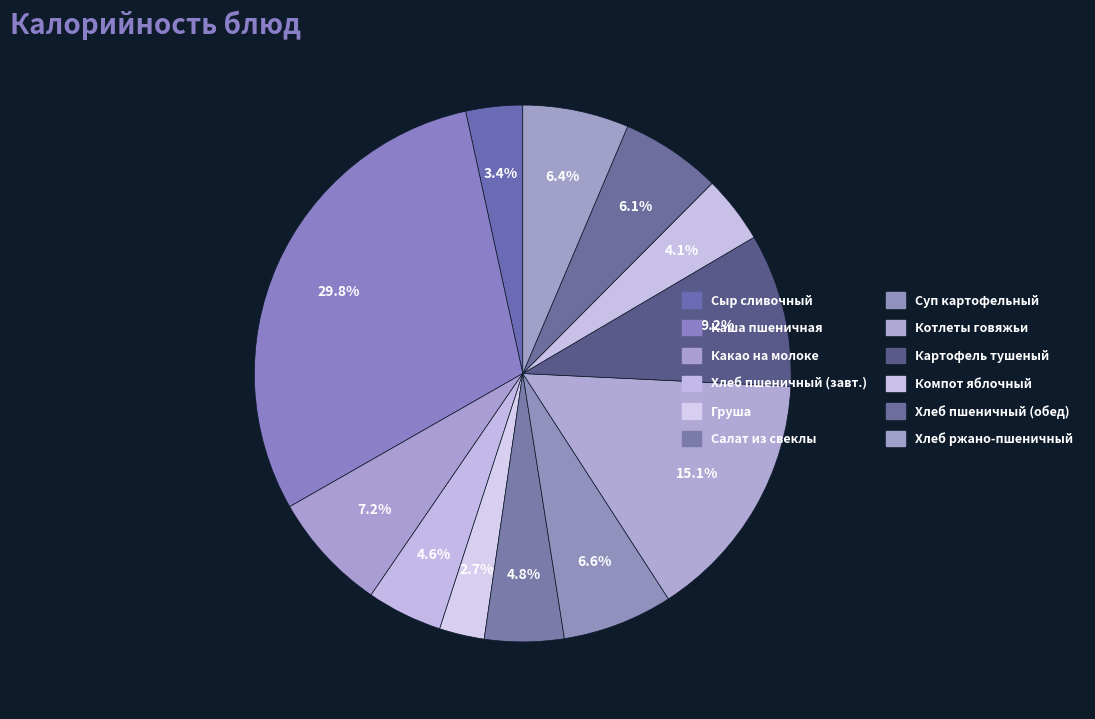

The Хлеб пшеничный (обед) slice represents 6% of the pie. True or false?

True